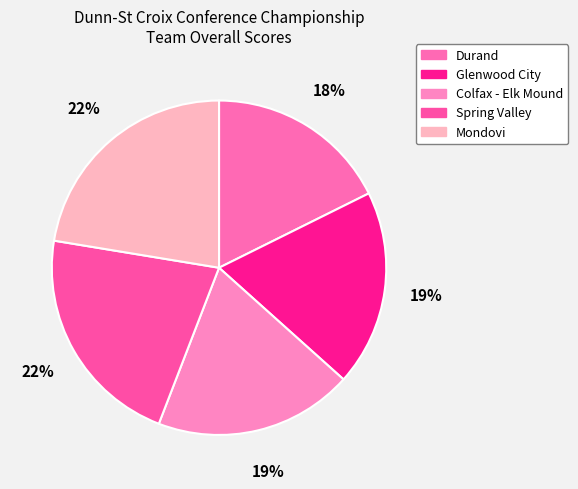

True or false: Colfax - Elk Mound accounts for 19% of the total.

True